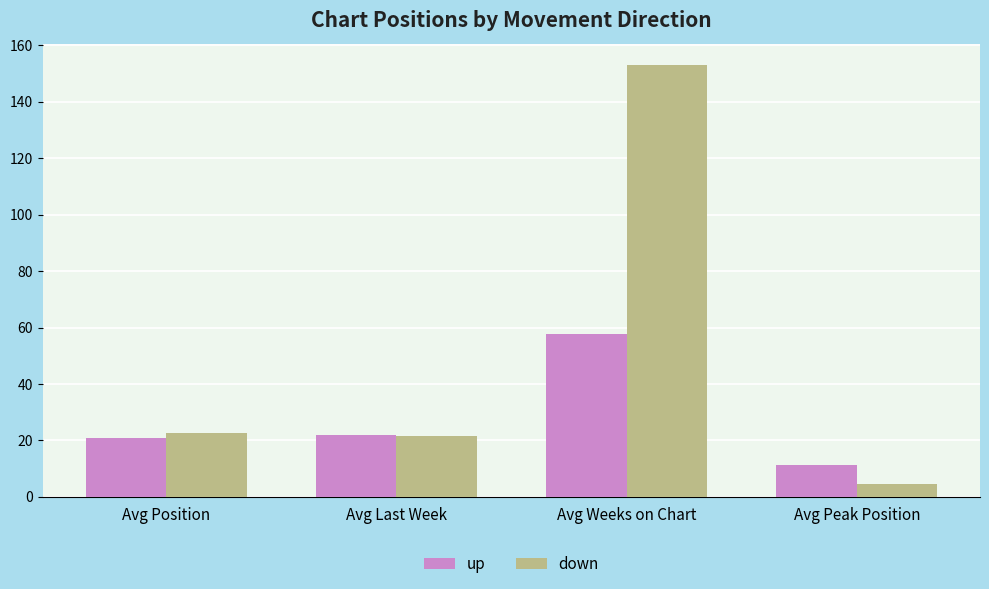

What is the total value across all series at Avg Peak Position?

15.6